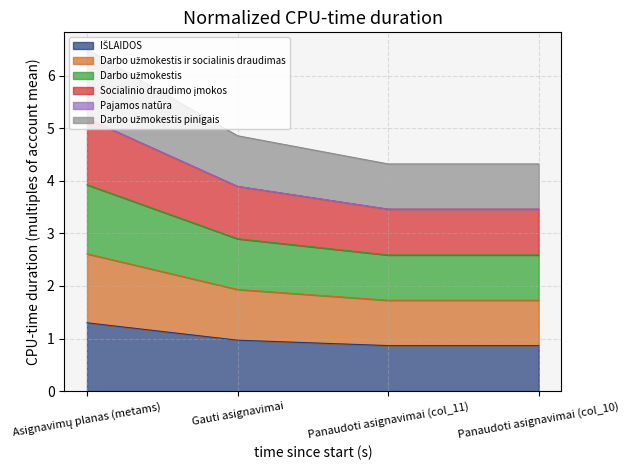

Is it true that IŠLAIDOS equals 1.3 at Asignavimų planas (metams)?

True